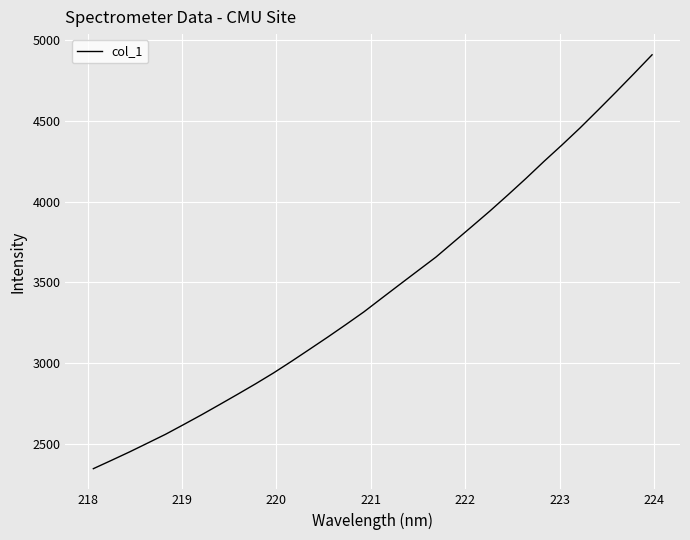

Reading left to right, extract all data points from this chart.

2344.4	2395.8	2448.0	2502.6	2557.5	2617.6	2678.6	2741.9	2805.9	2871.0	2938.8	3011.1	3085.6	3160.6	3237.8	3316.5	3402.2	3487.4	3572.0	3656.4	3751.5	3846.6	3942.4	4042.2	4144.3	4249.9	4351.9	4457.1	4567.7	4680.0	4794.4	4910.4